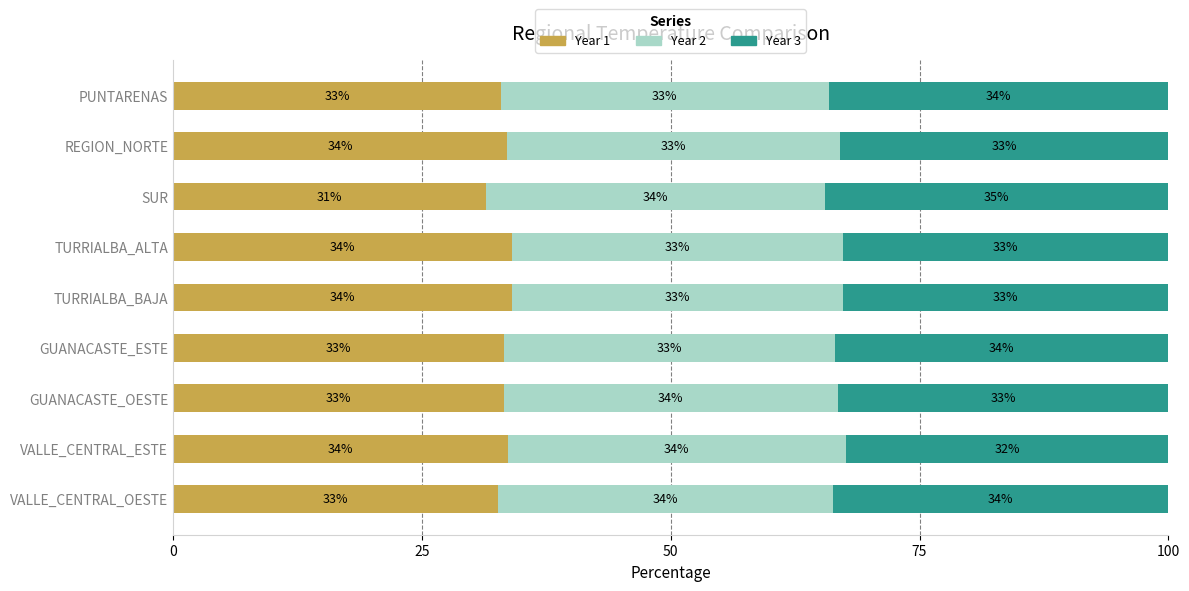

True or false: Year 1 has a value of 56.7 at REGION_NORTE.

False